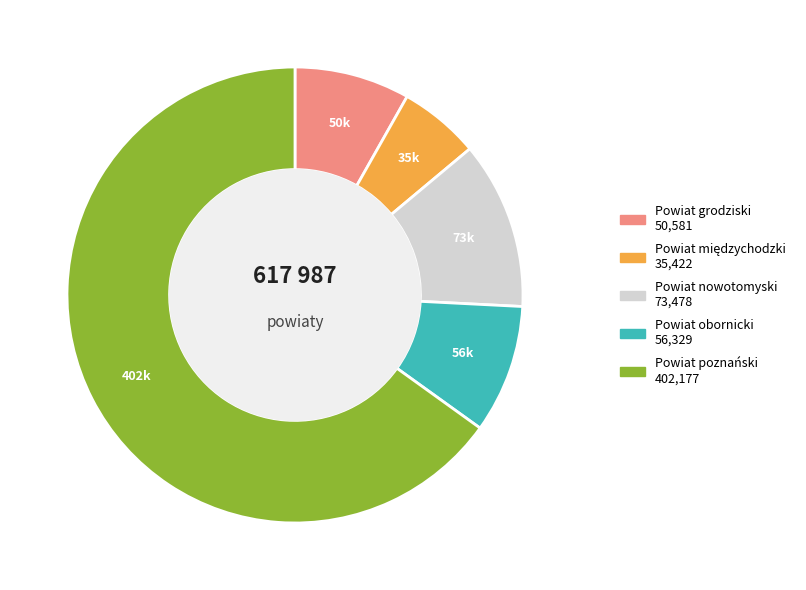

Which category accounts for the majority?

Powiat poznański